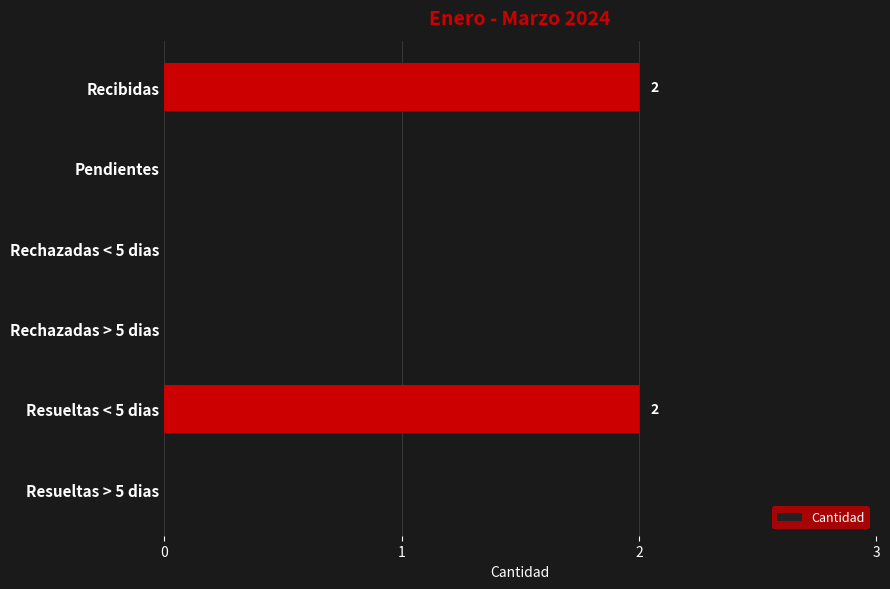

Is it true that the value at Pendientes is 0?

True